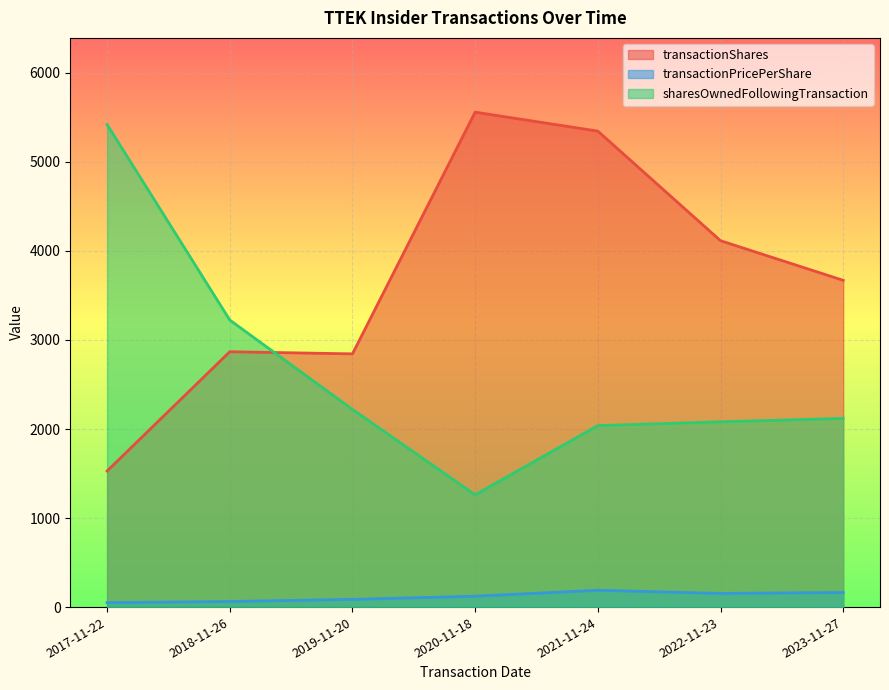

Is it true that sharesOwnedFollowingTransaction equals 7971.6 at 2017-11-22?

False